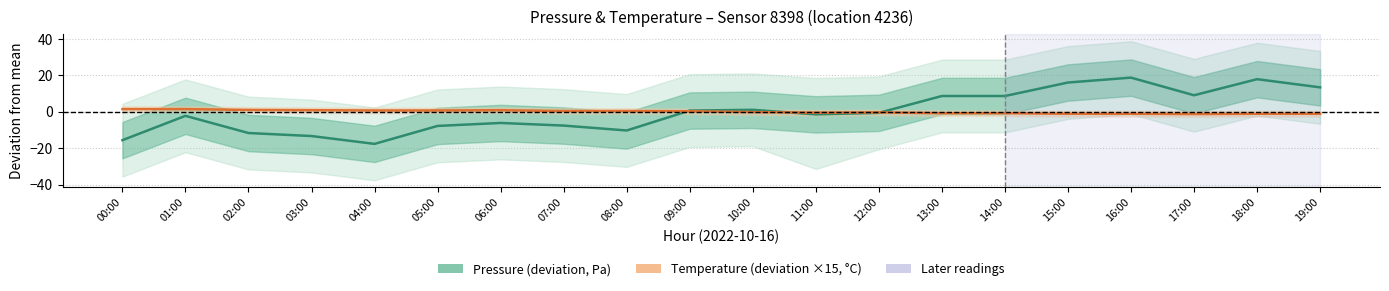

Which series ends up on top after the final intersection of Temperature deviation (scaled) and Pressure deviation?

Pressure deviation